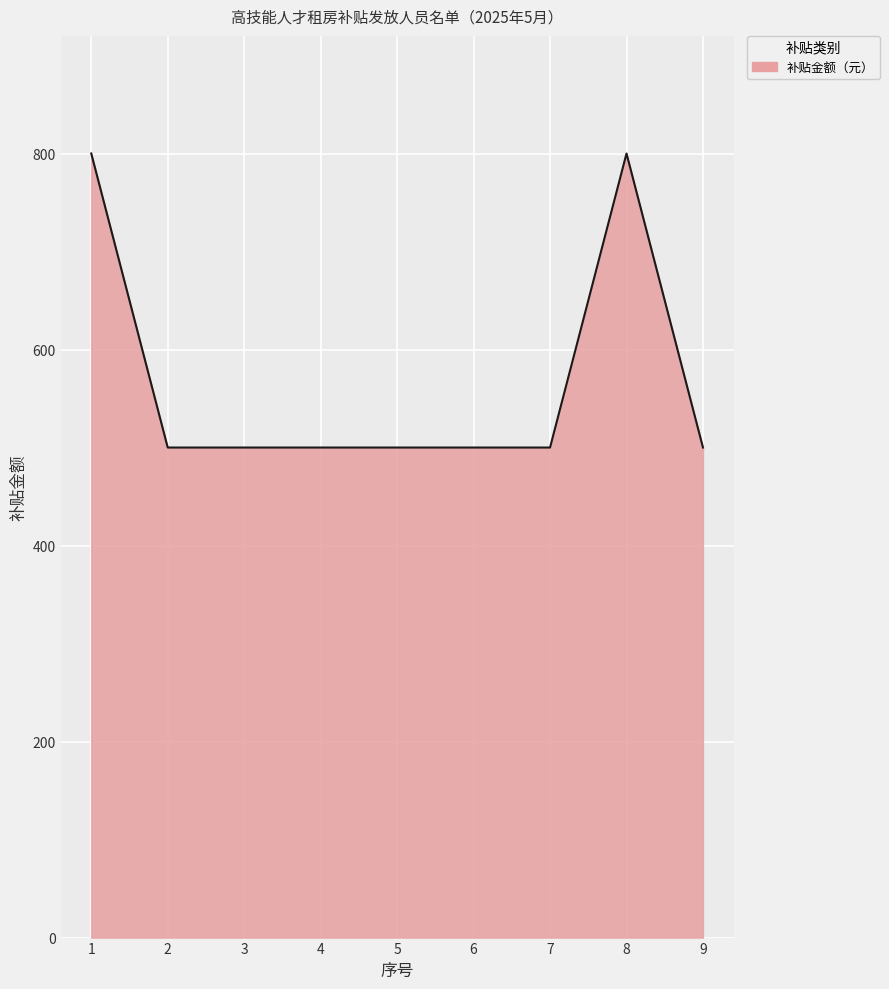

Reading left to right, what are all the values shown in this chart?

1=800	2=500	3=500	4=500	5=500	6=500	7=500	8=800	9=500